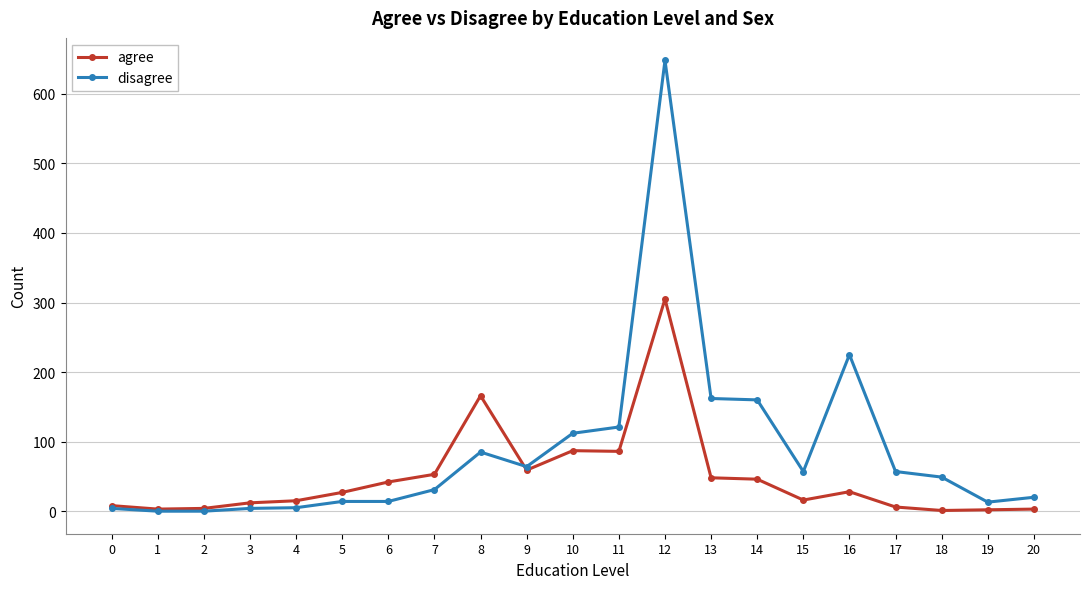

Between 3 and 9, which series saw the biggest shift?

disagree